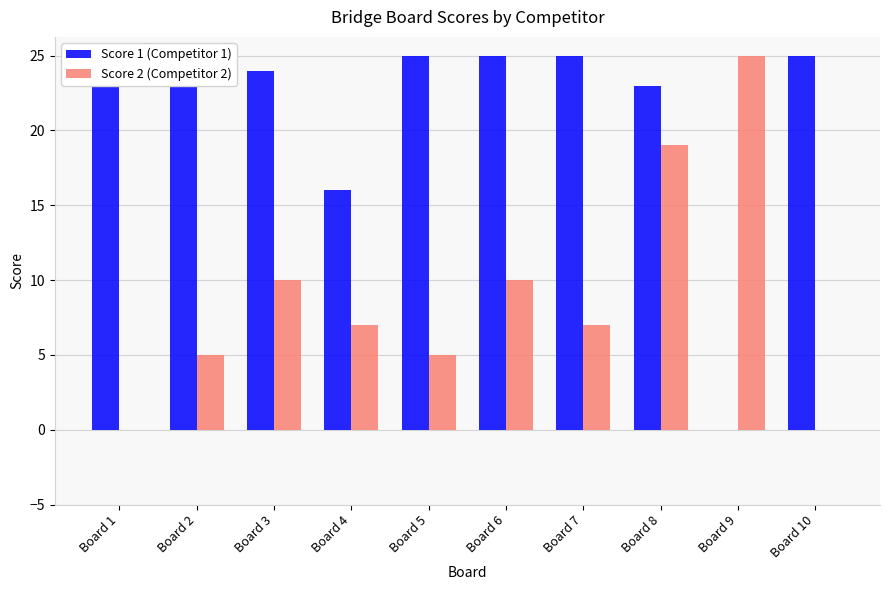

How many series are shown in this chart?

2